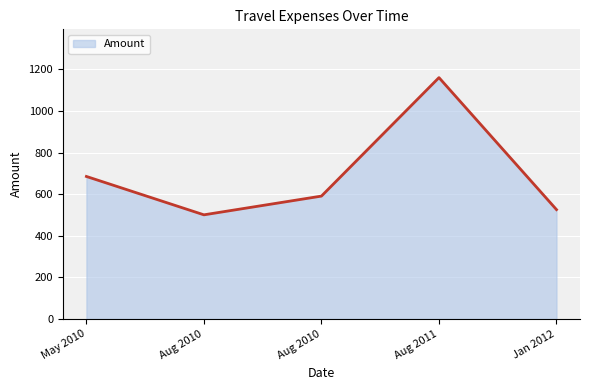

How many categories are shown in the chart?

5